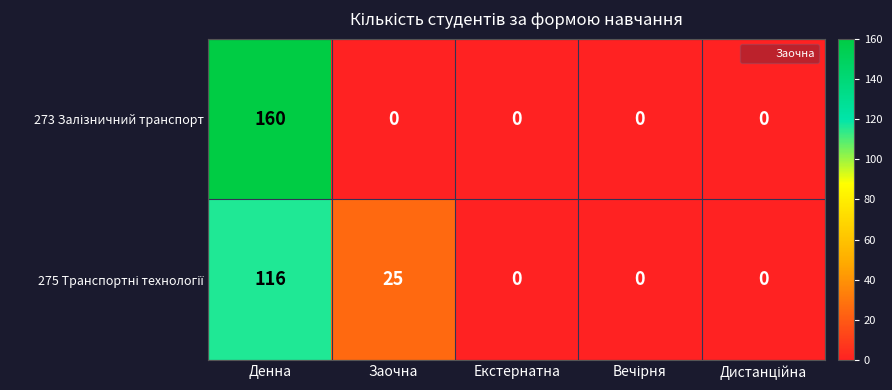

What is the spread (max minus min) of values at Заочна?

25